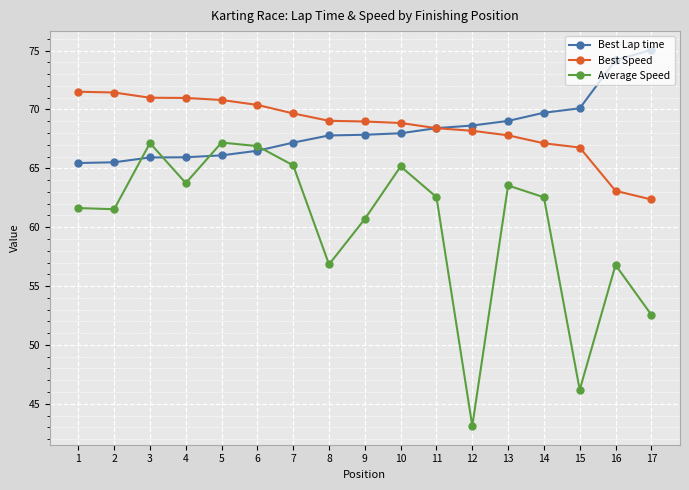

What is the average value of the Average Speed series?

60.2